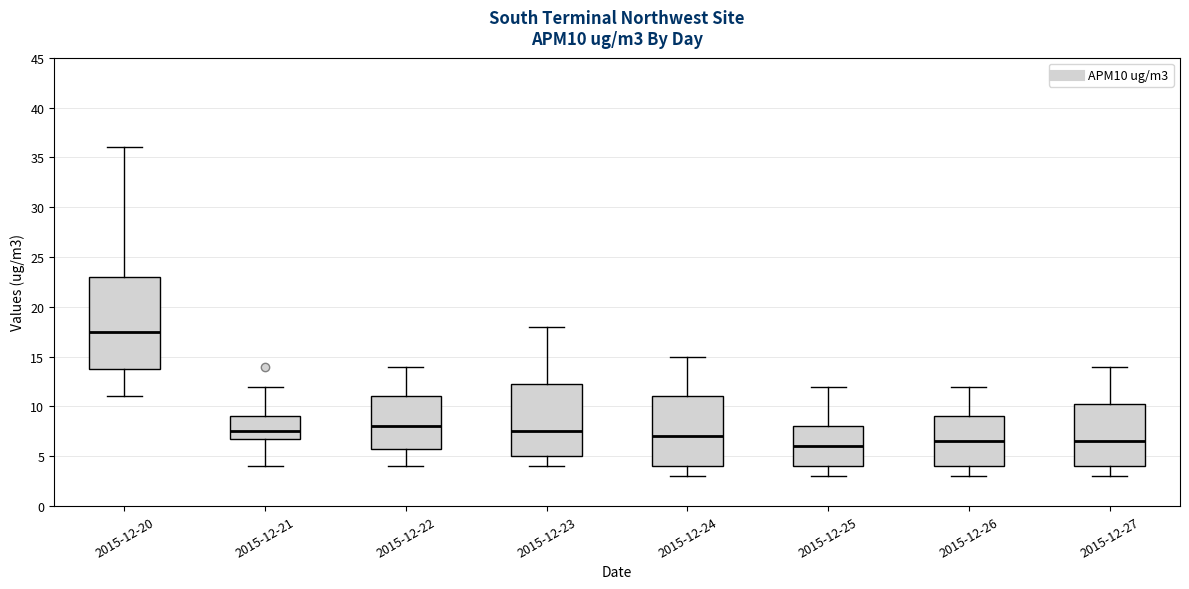

Where does the median line of the box for 2015-12-21 sit on the y-axis? The values are not printed on the chart, so give them approximately, as read against the axis.

7.5